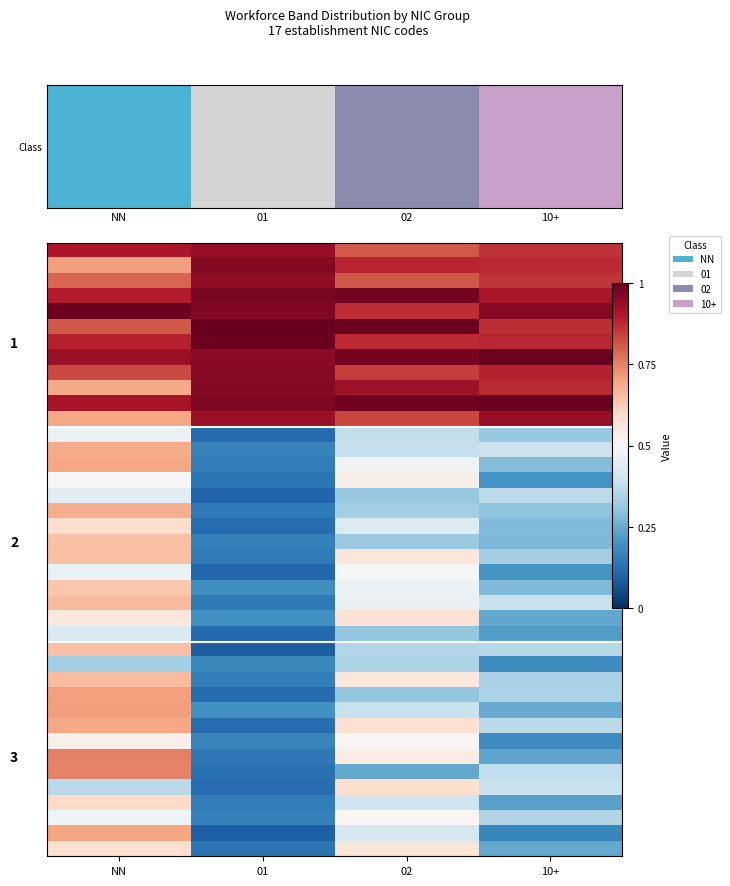

What is the spread (max minus min) of values at NN?

0.7